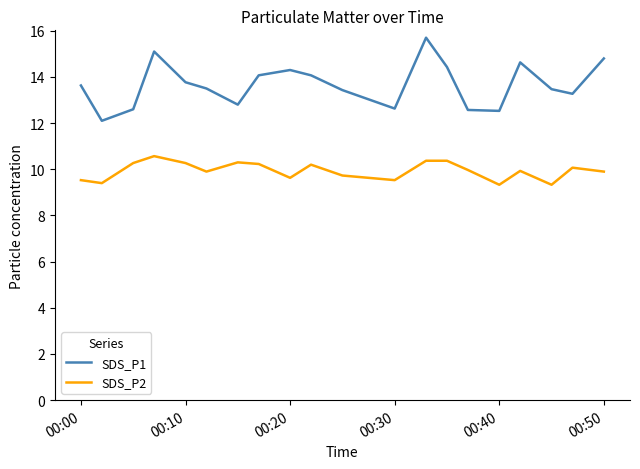

What is the difference between the maximum and minimum values in the SDS_P2 series?

1.2